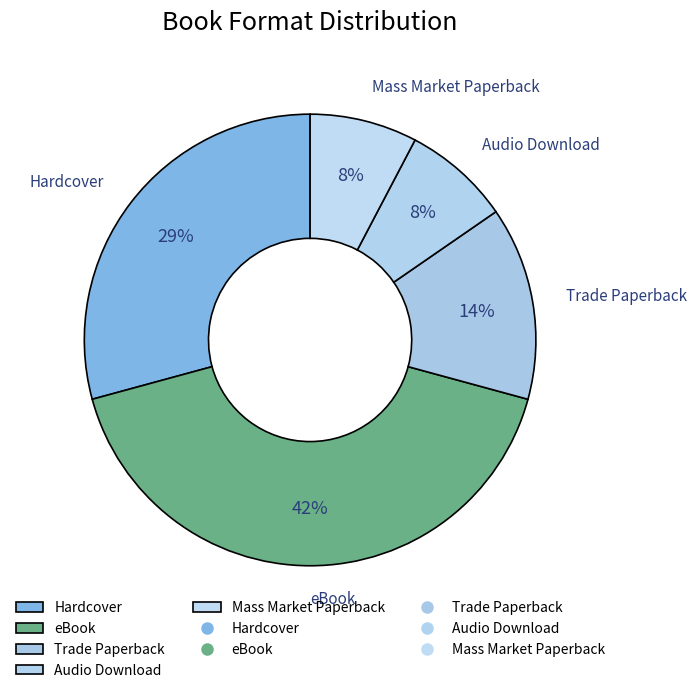

Is it true that Audio Download is 13% of the pie?

False